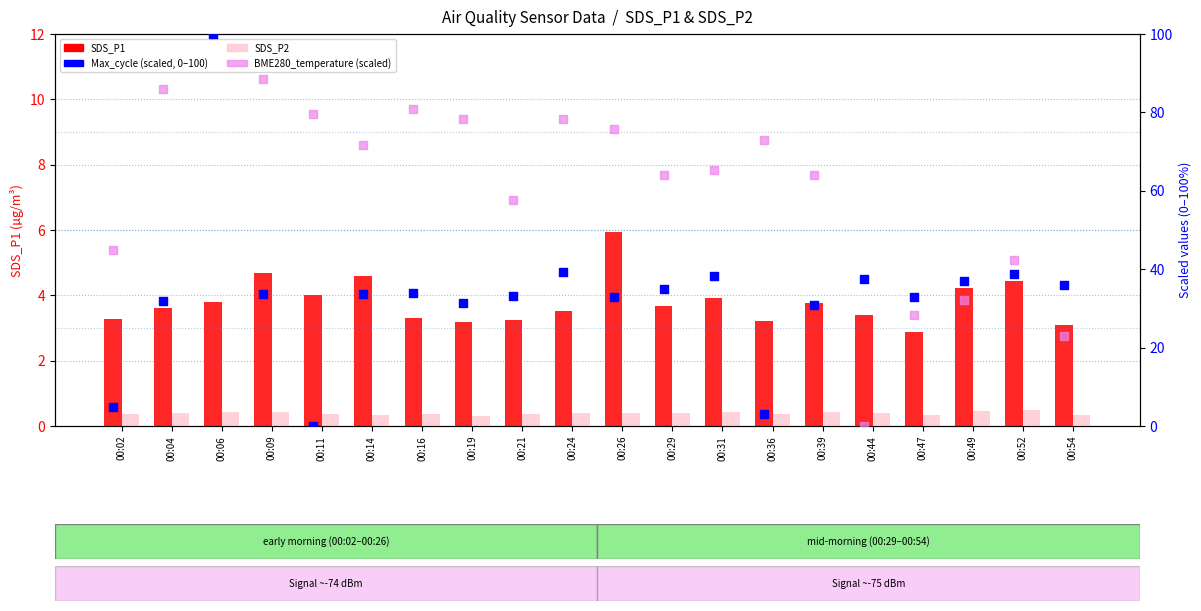

What are all the series names shown in the legend?

SDS_P1, SDS_P2, Max_cycle (scaled), BME280_temperature (scaled)